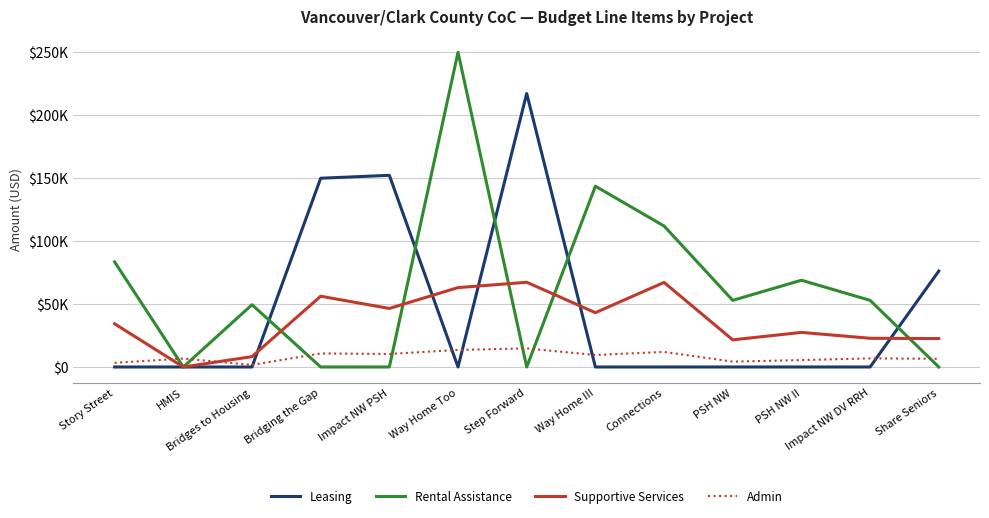

Does the chart have visible grid lines?

Yes